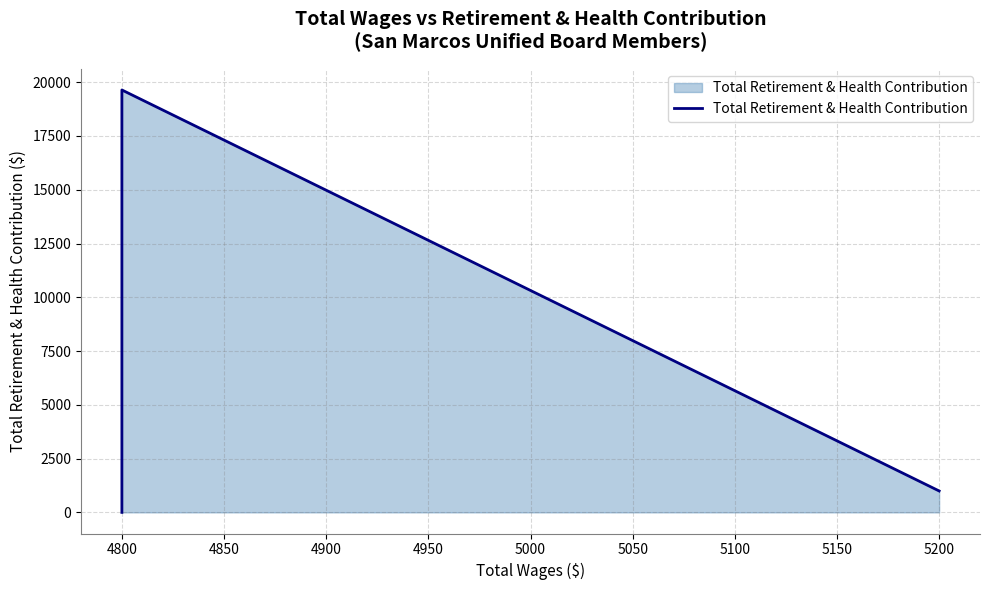

Count the number of categories in the chart.

5